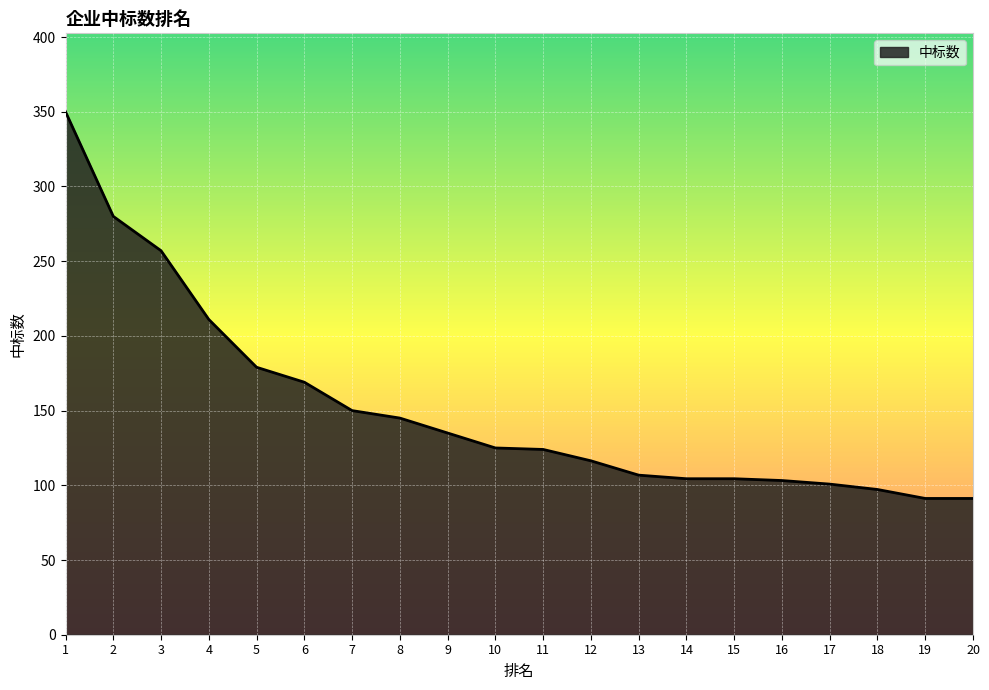

What is the greatest value displayed?

350.0